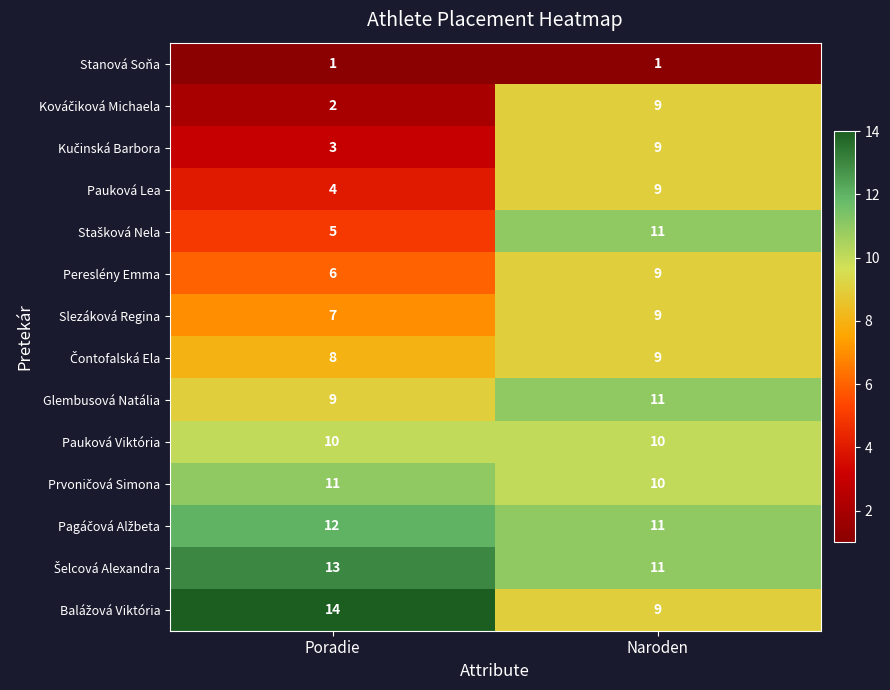

Rank the categories by Pereslény Emma value from highest to lowest.

Naroden, Poradie